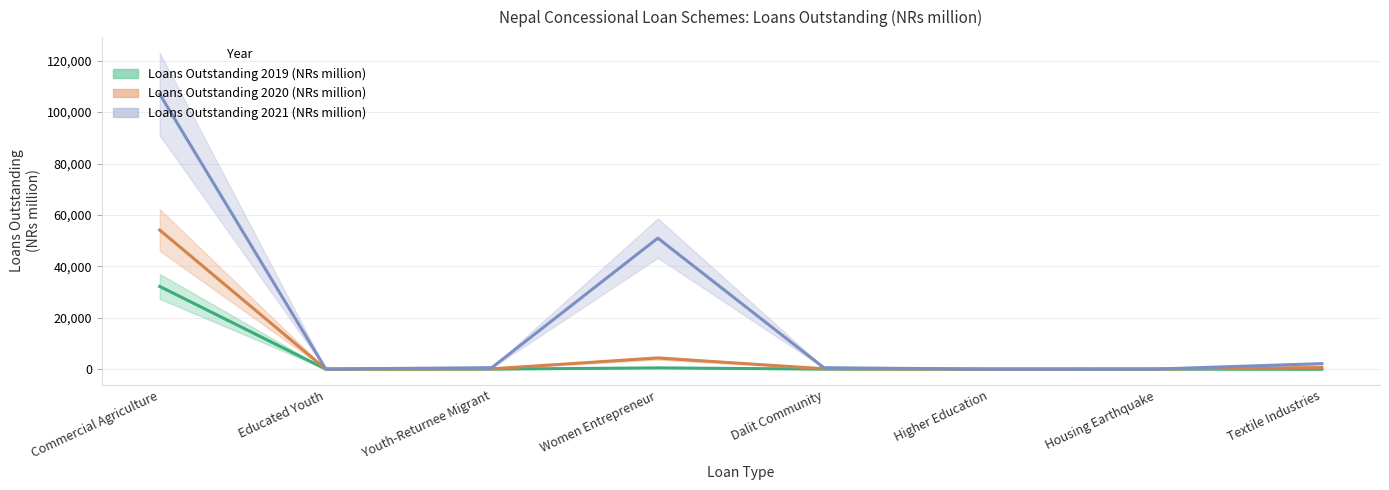

True or false: Loans Outstanding 2019 (NRs million) and Loans Outstanding 2021 (NRs million) intersect in this chart.

False